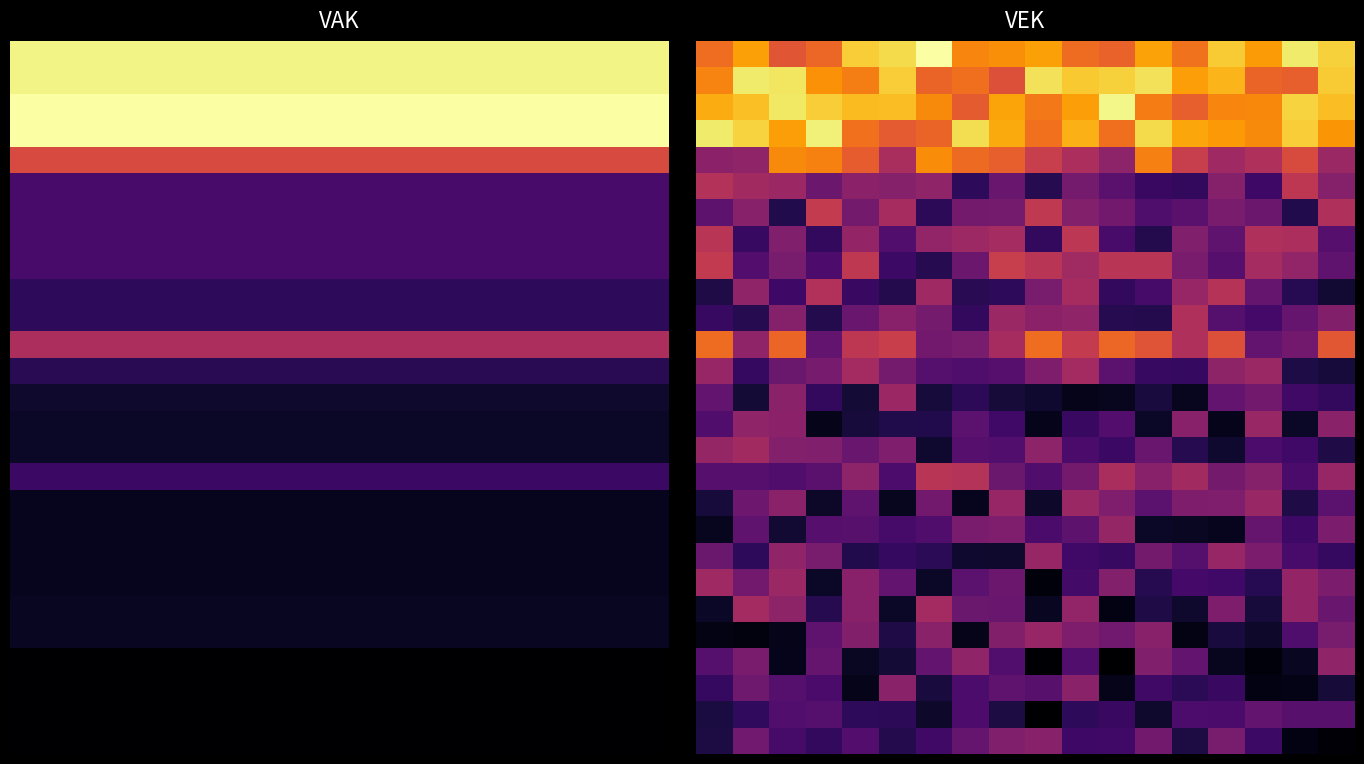

Between 3 and 7, which is larger?

7